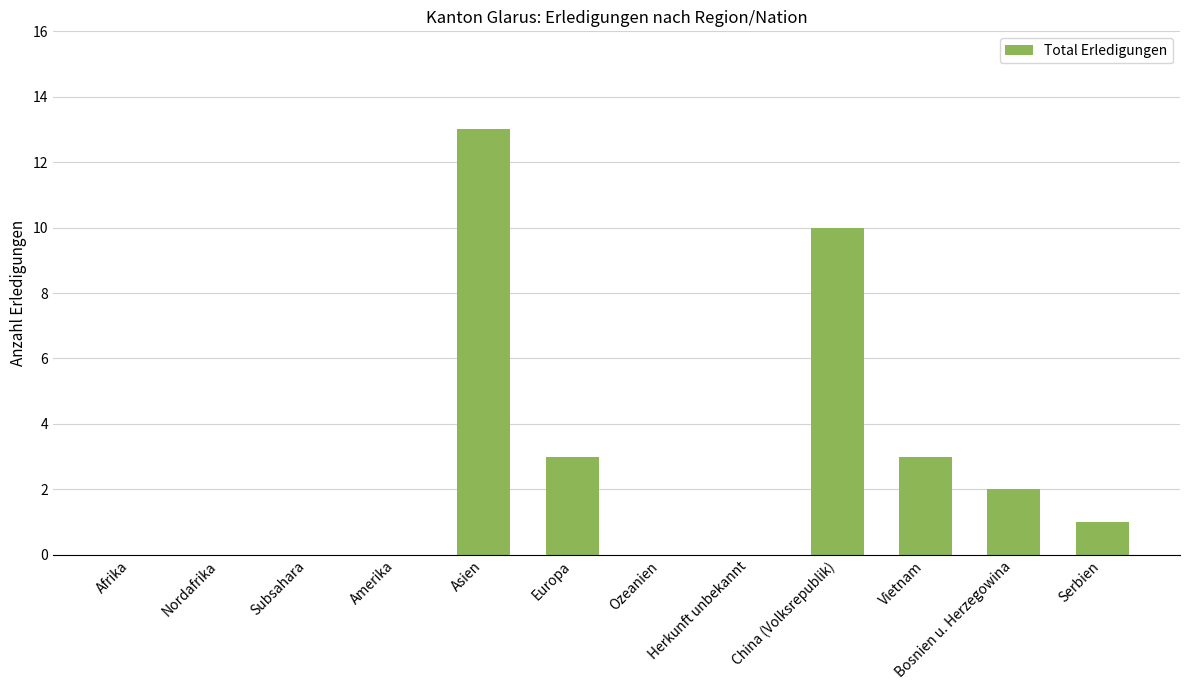

What is the sum of all values?

32